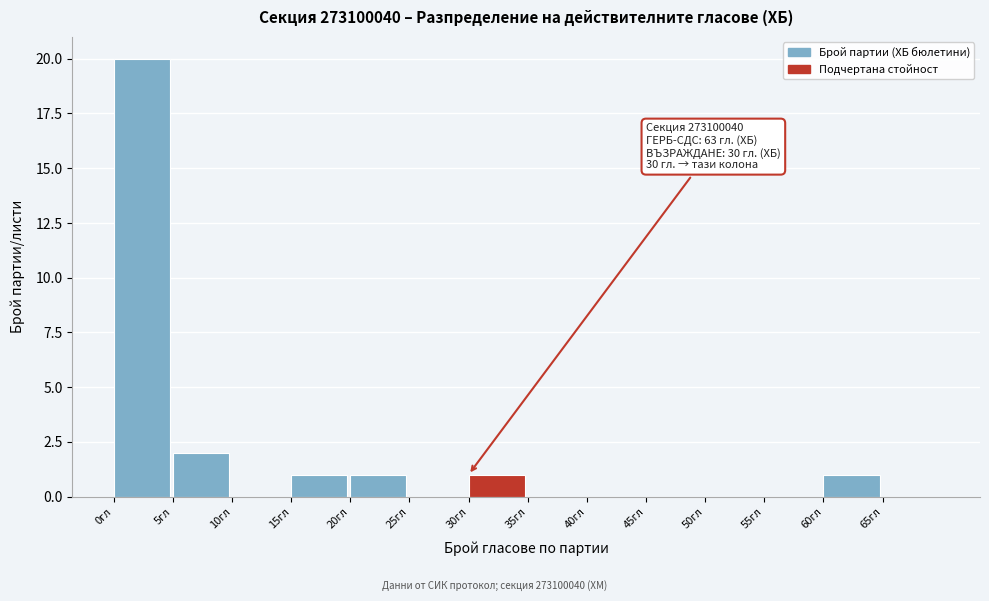

Over which range of the x-axis is the bar tallest?

0 to 5